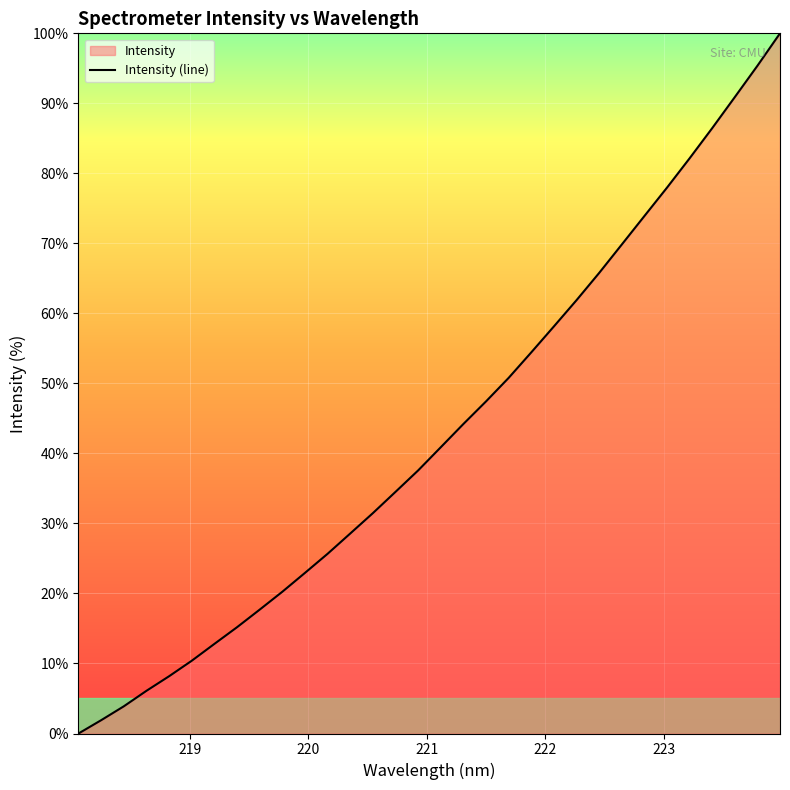

What is the difference between the maximum and minimum values?

100.0